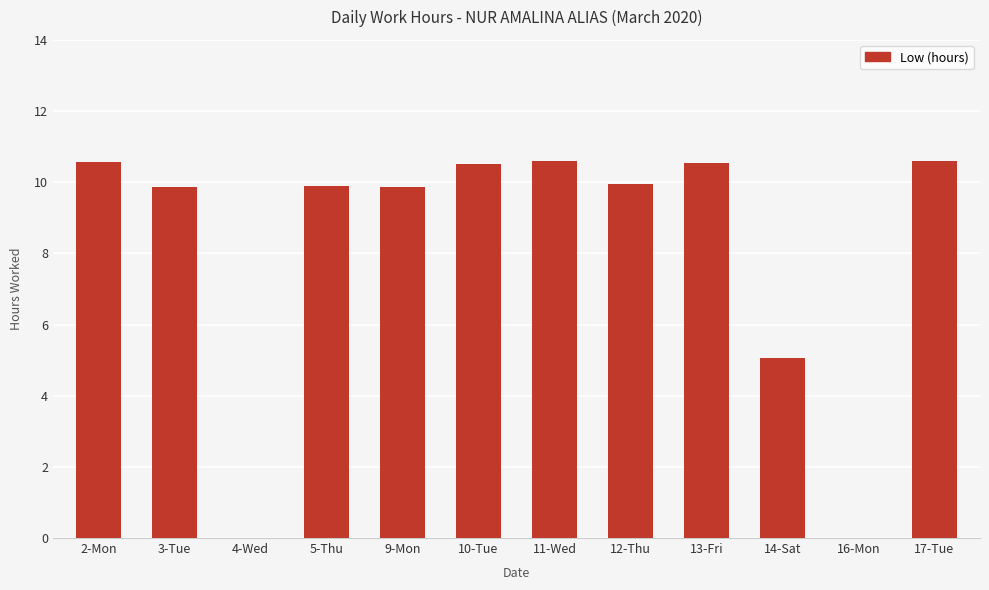

What is the greatest value displayed?

10.6